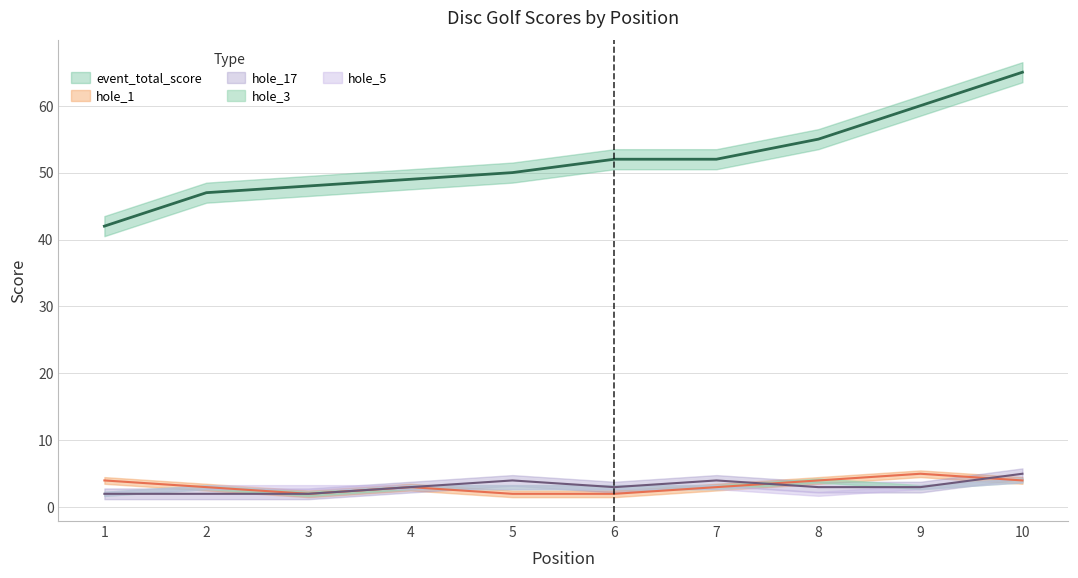

Which series has the widest spread of values?

event_total_score